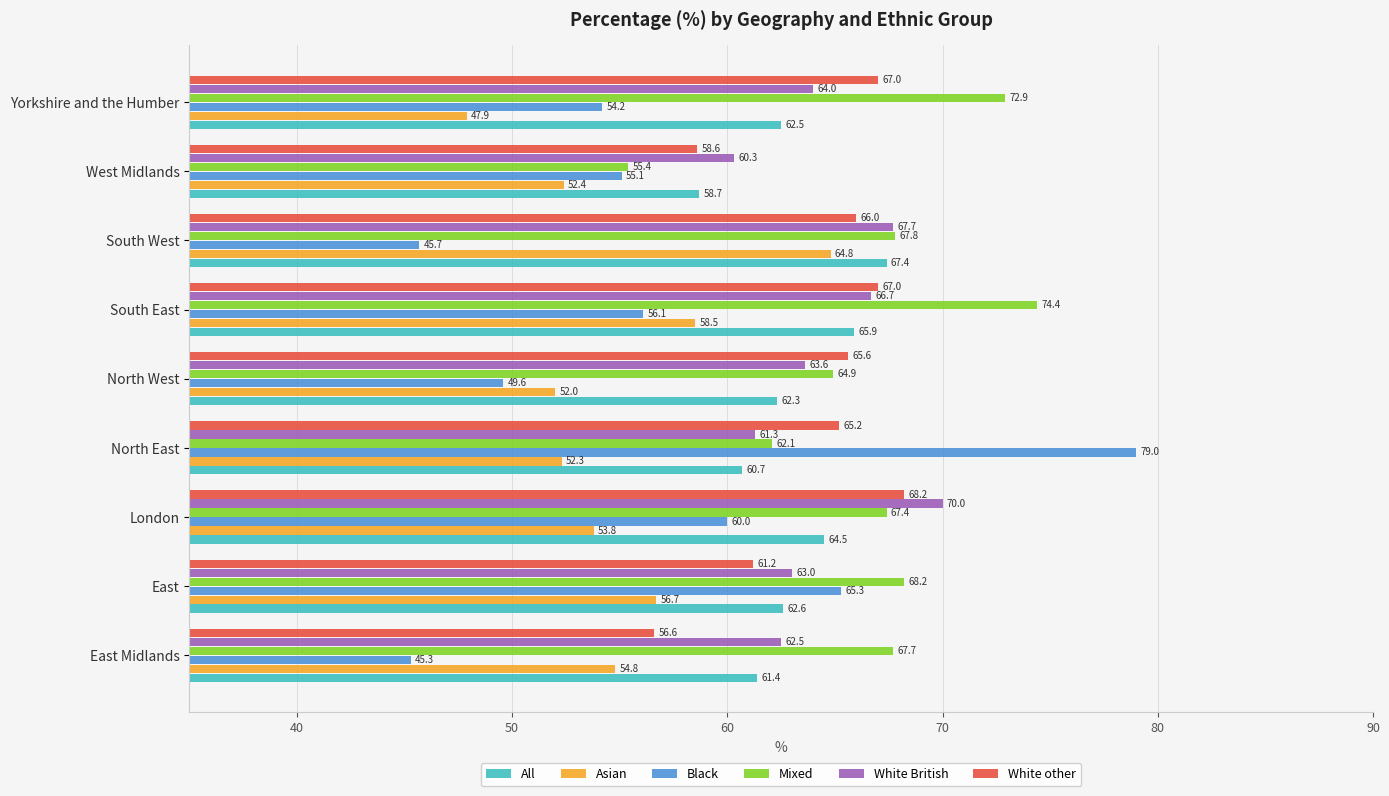

Which series changed the most between London and South East?

Mixed